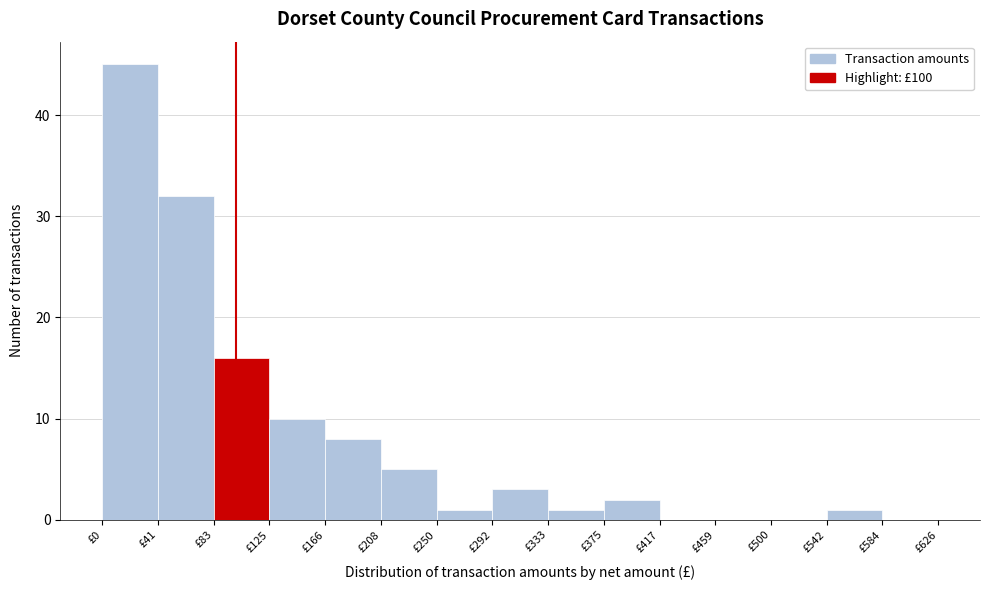

What is the height of the bar covering 250 to 290 on the x-axis? Neither the bar edges nor the heights are printed on the chart, so give them approximately, as read against the axes.

1